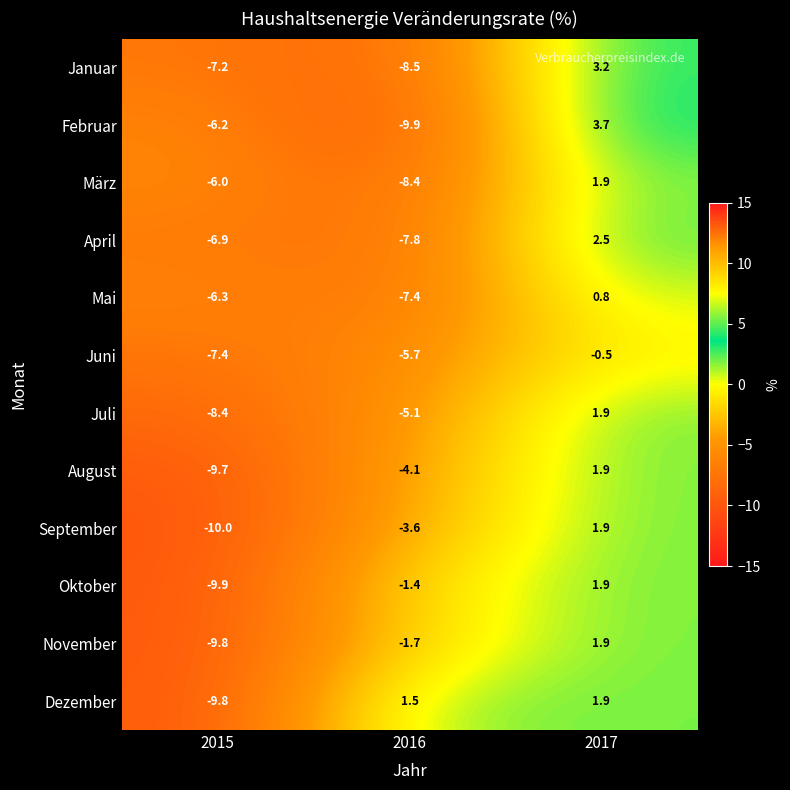

Read the November value at 2015.

-9.8